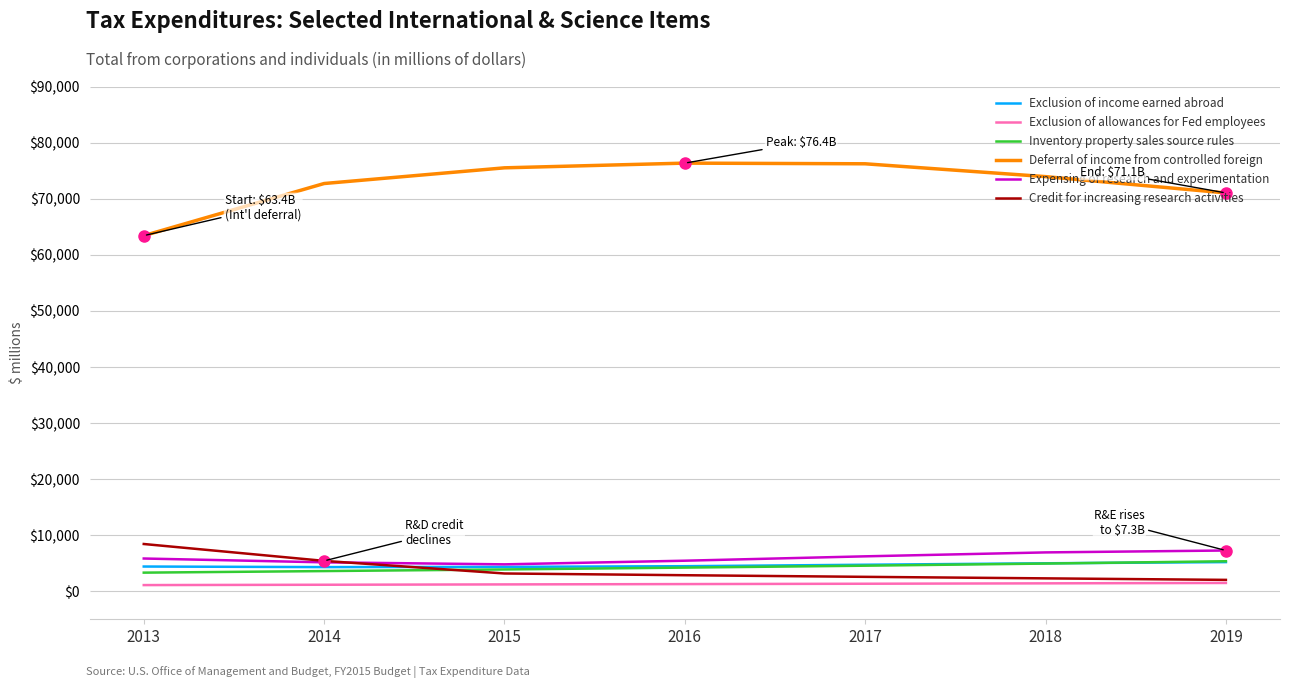

Which series has the largest range (max minus min)?

Deferral of income from controlled foreign